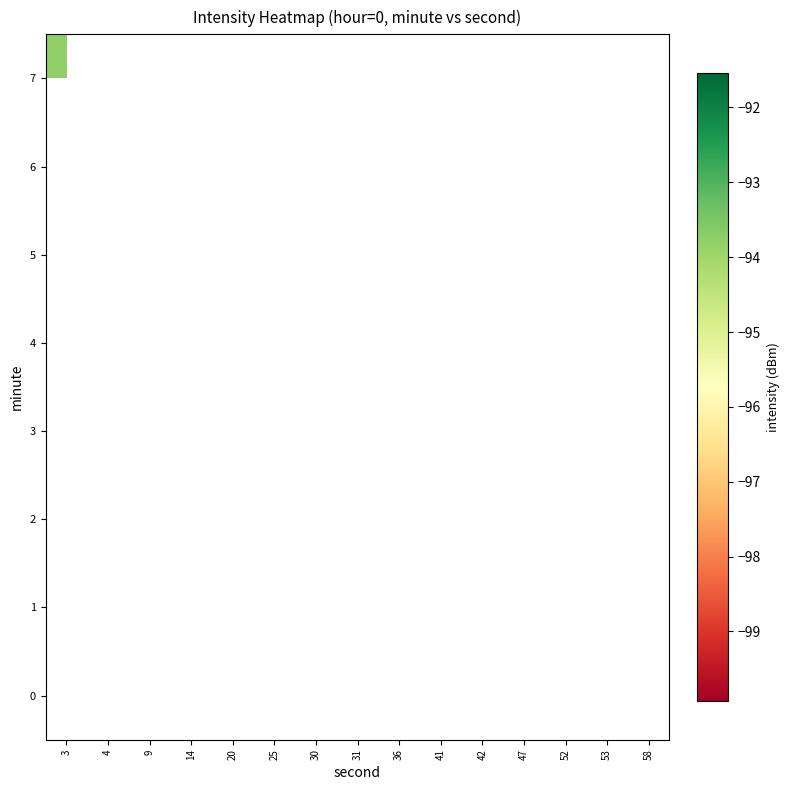

Rank the categories by 1 value from highest to lowest.

3, 4, 9, 14, 20, 25, 30, 31, 36, 41, 42, 47, 52, 53, 58